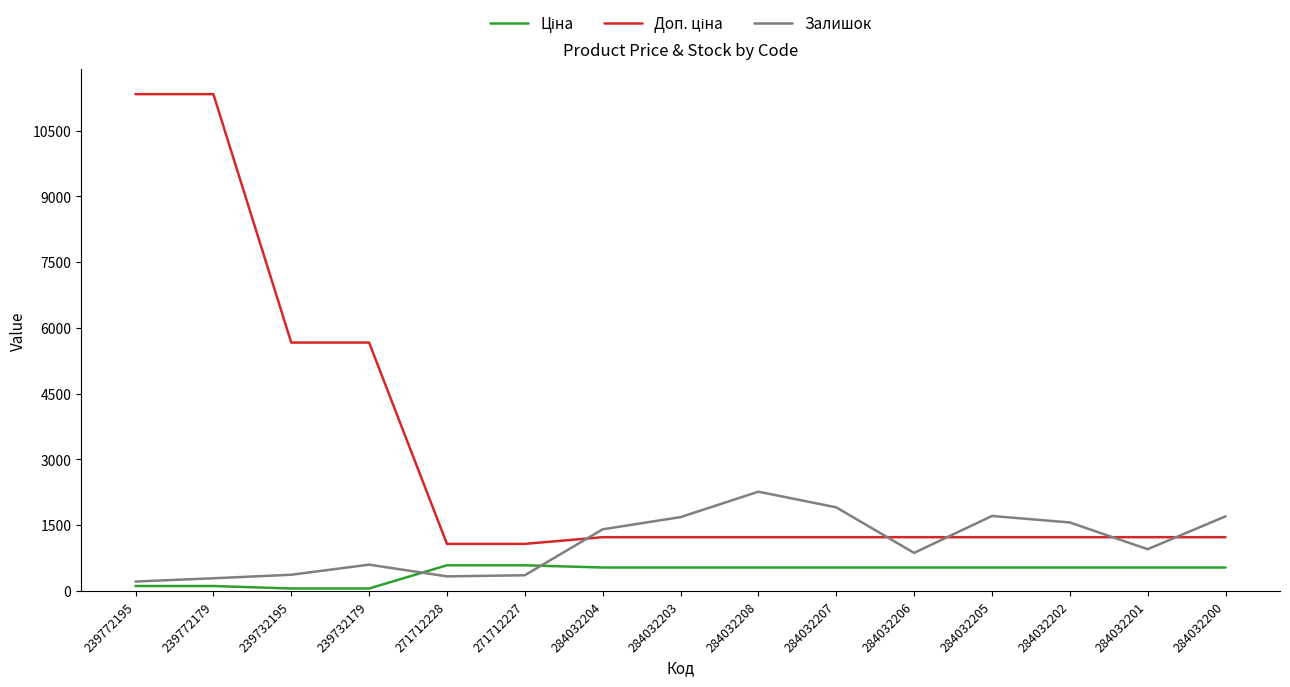

Between 271712227 and 284032202, which series saw the biggest shift?

Залишок